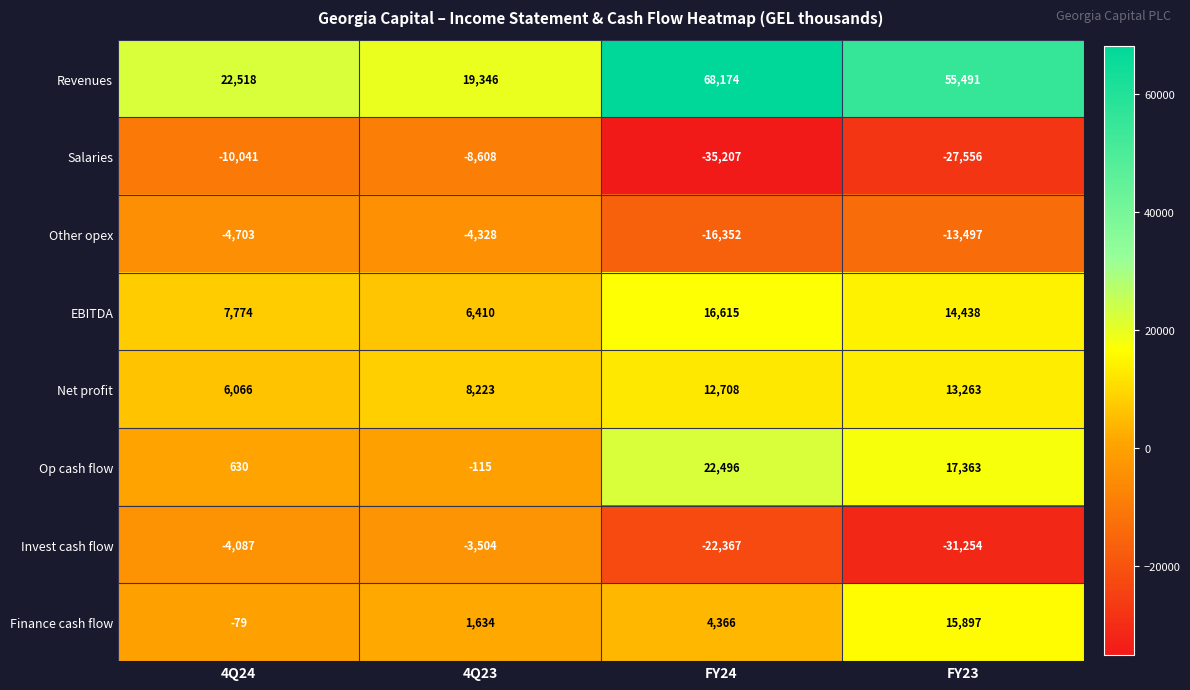

At which category is the sum across all series the highest?

FY24